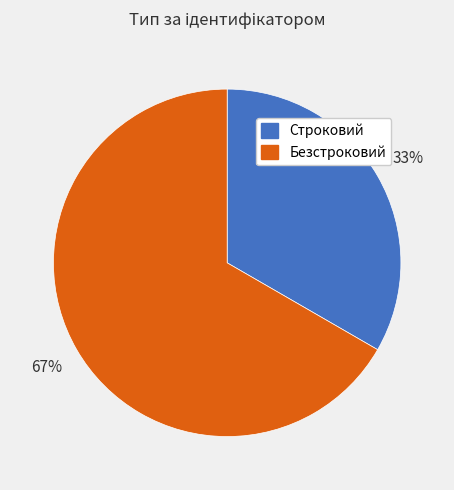

Approximately how many times larger is the value at Безстроковий compared to Строковий?

2.0